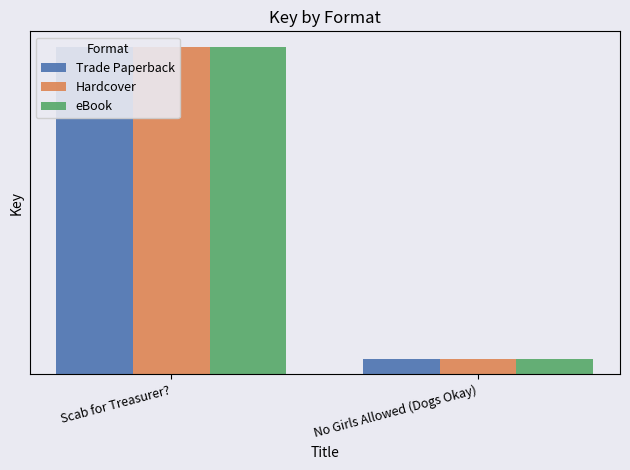

Between No Girls Allowed (Dogs Okay) and Scab for Treasurer?, which is larger?

Scab for Treasurer?